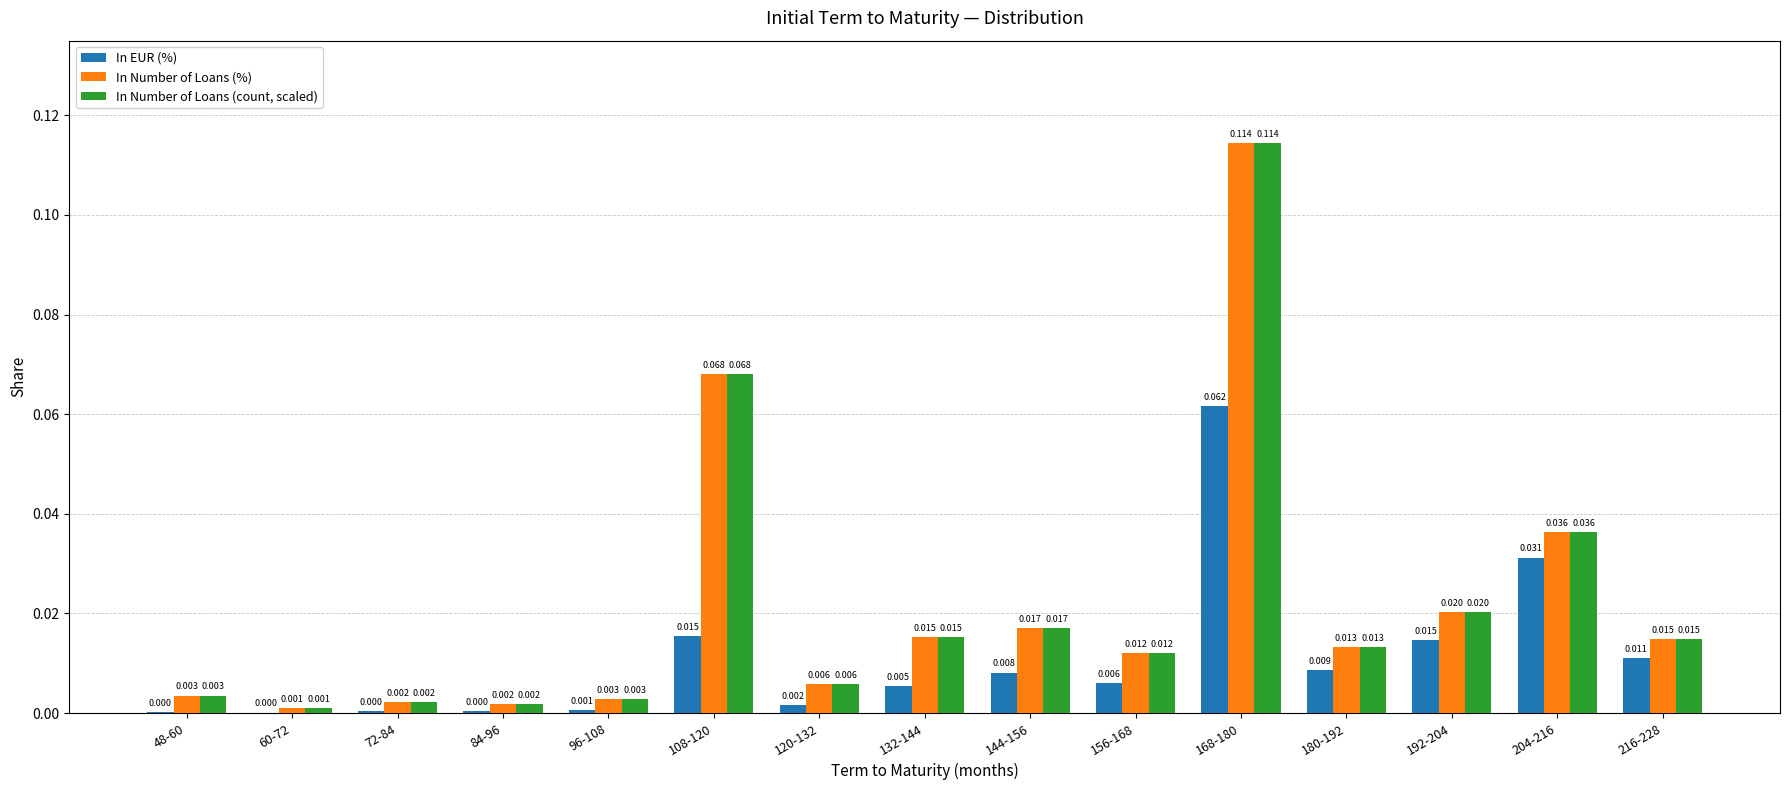

How many data points does each series have?

15